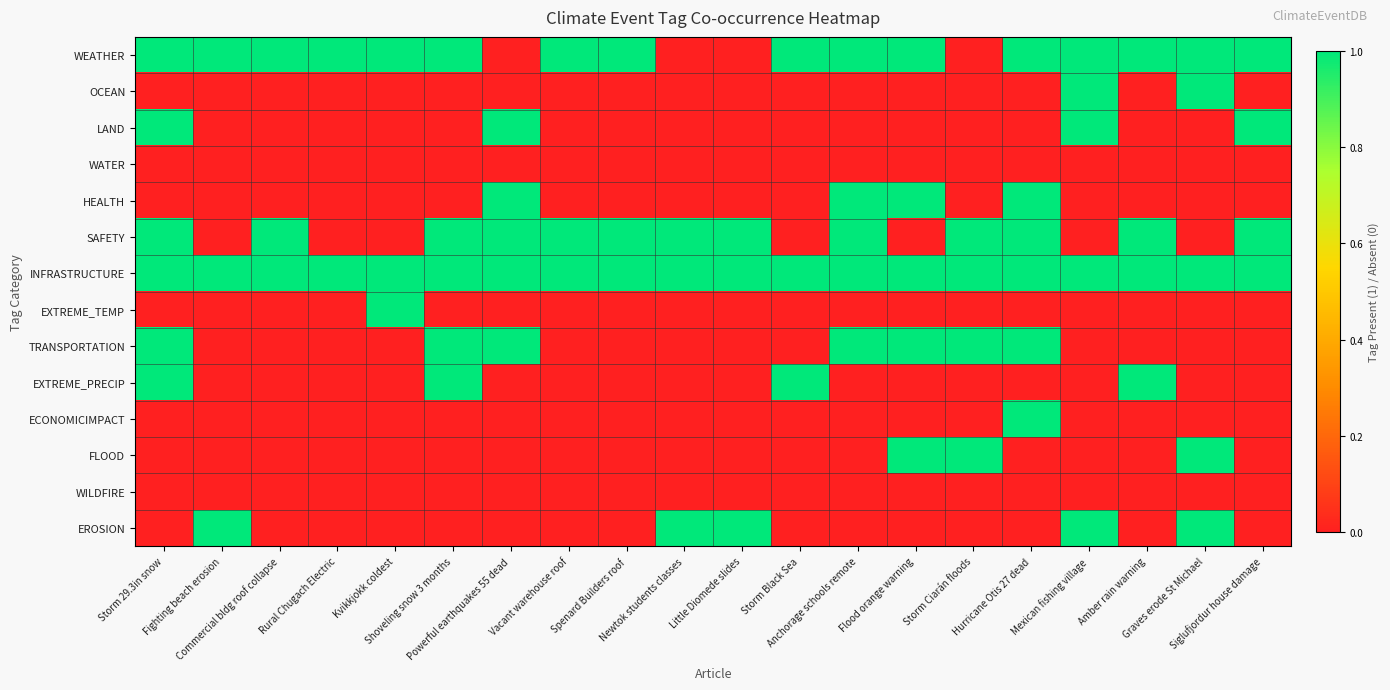

What is the total value across all series at Vacant warehouse roof?

3